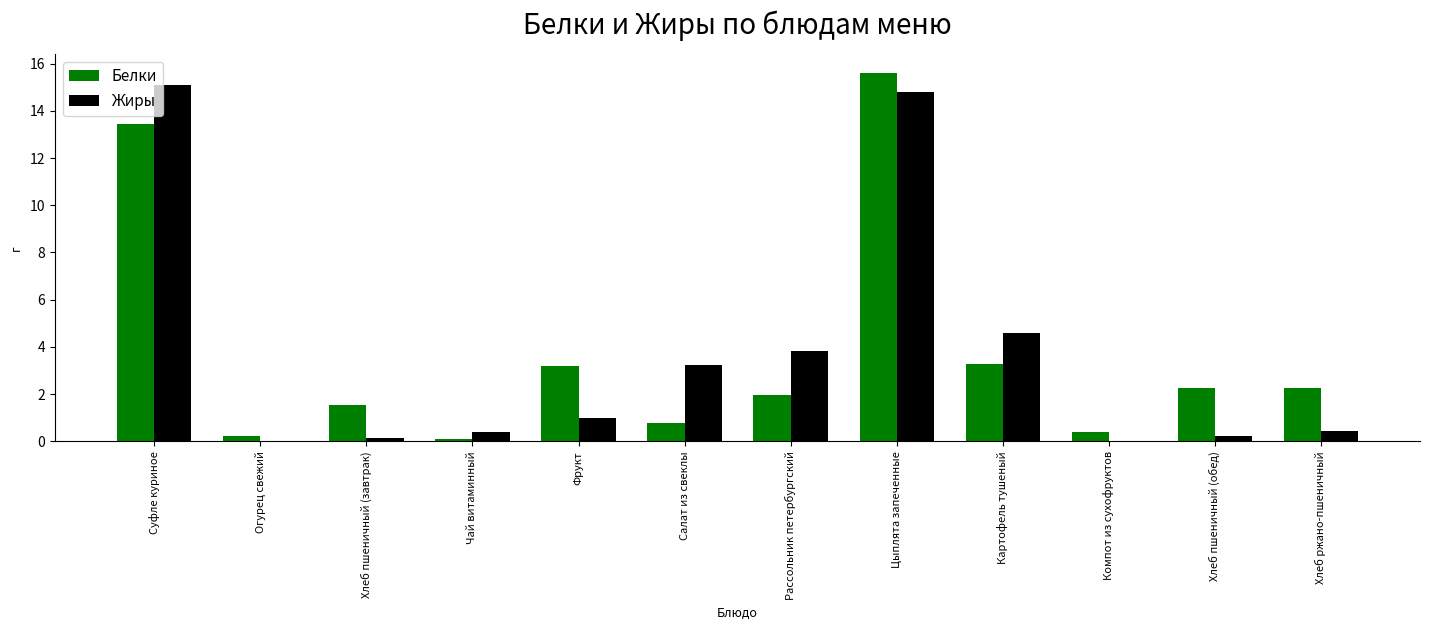

What is the highest value of the Жиры series?

15.1